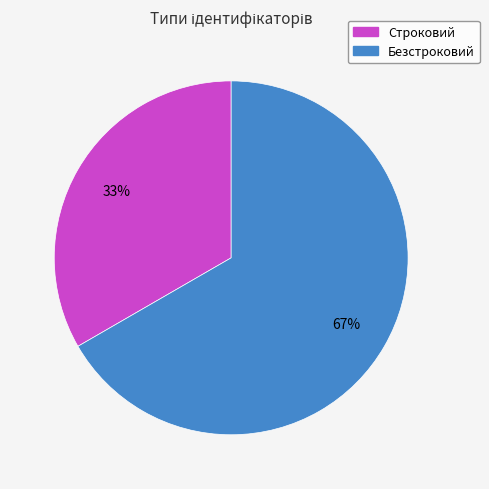

To the nearest percent, what is the combined percentage of Строковий and Безстроковий?

100%